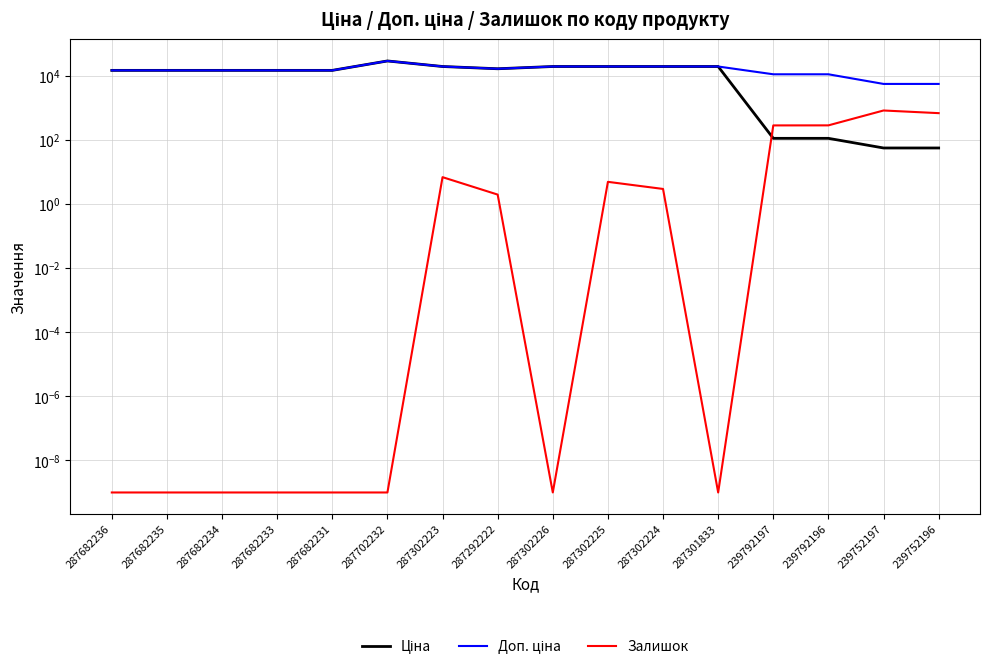

What is the difference between the maximum and second lowest values in the Доп. ціна series?

24042.2